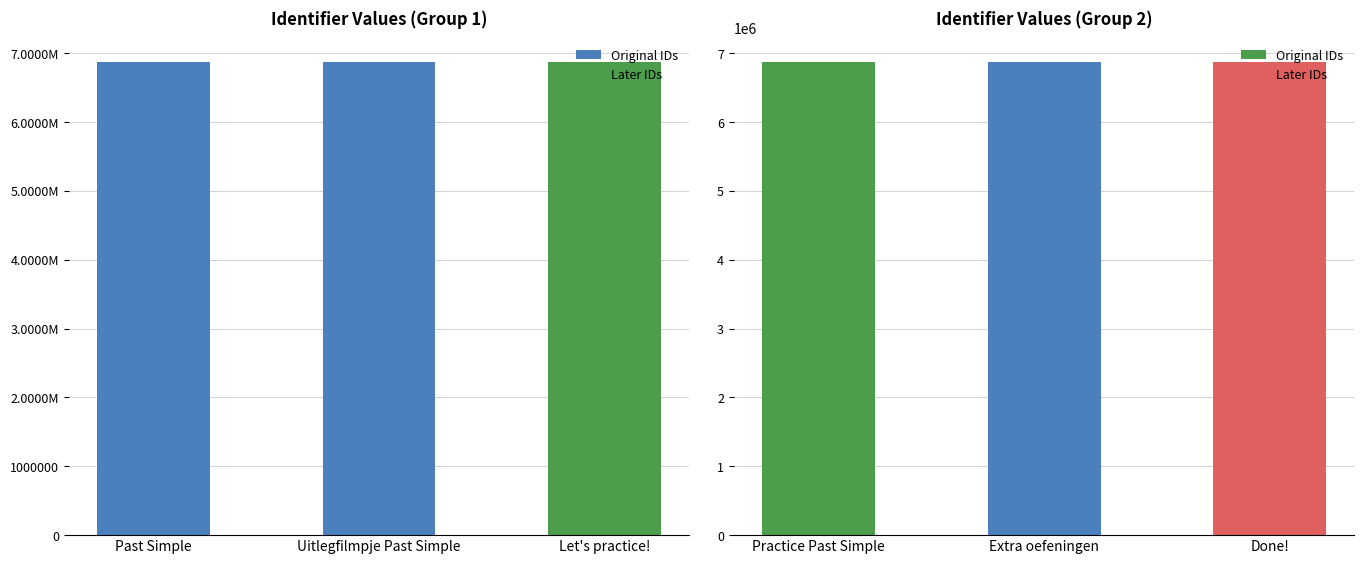

How many data points in Identifier (first group) are above 6877697?

1